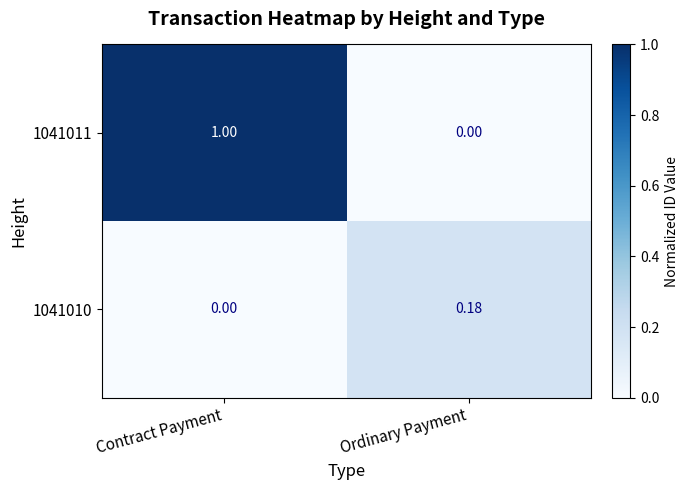

Rank the categories by 1041011 value from highest to lowest.

Contract Payment, Ordinary Payment